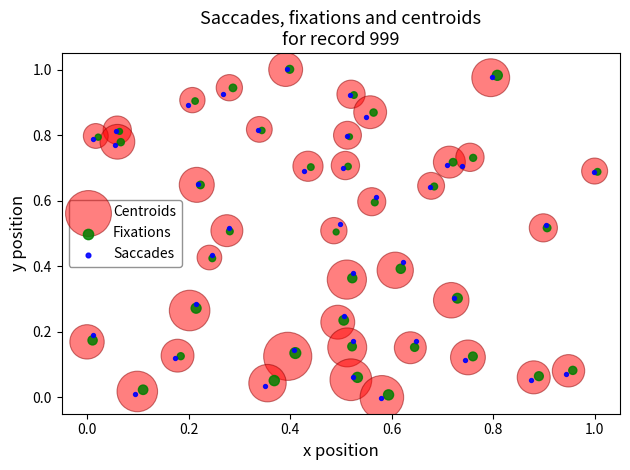

Which series has the largest Y range (max minus min)?

Saccades